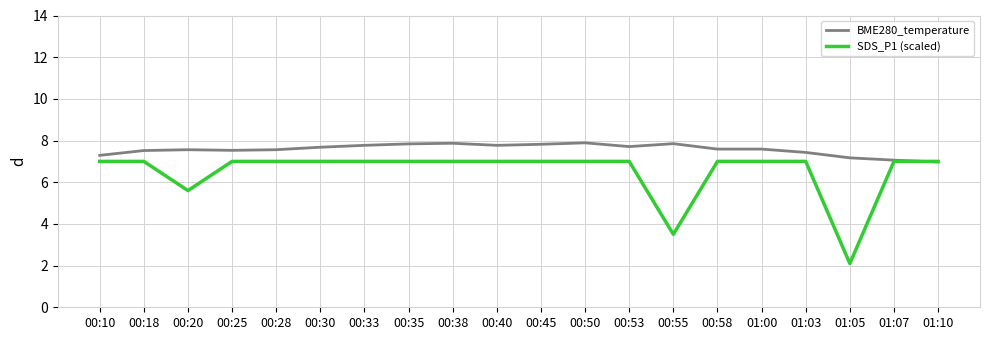

At how many categories does at least one series exceed 3?

20